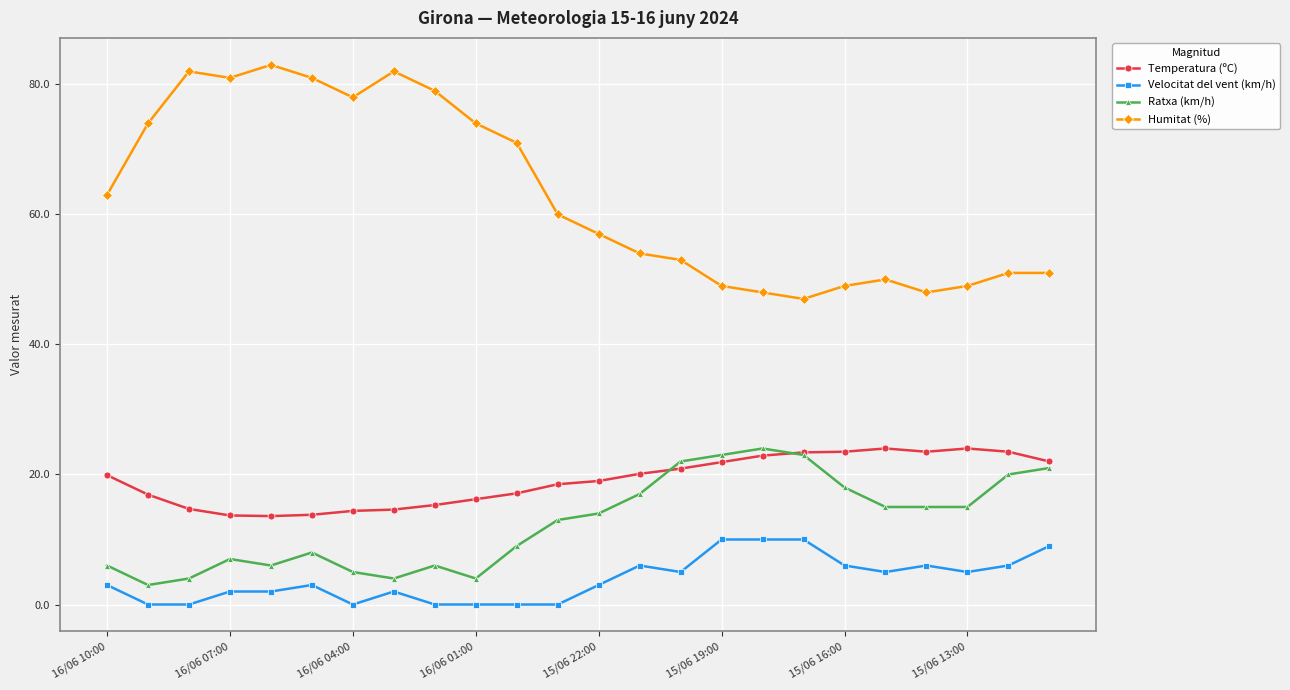

True or false: Humitat (%) has more than 0 interior local peaks.

True